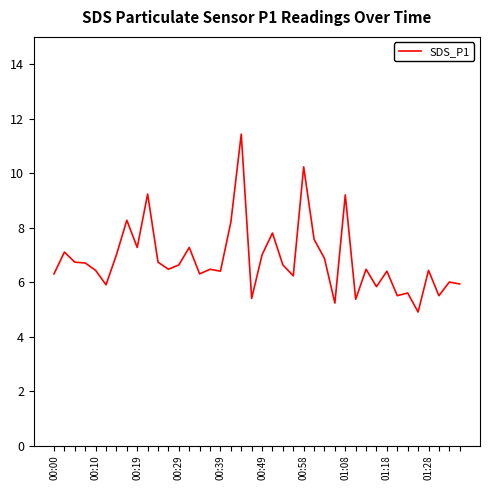

Does the chart have visible grid lines?

No